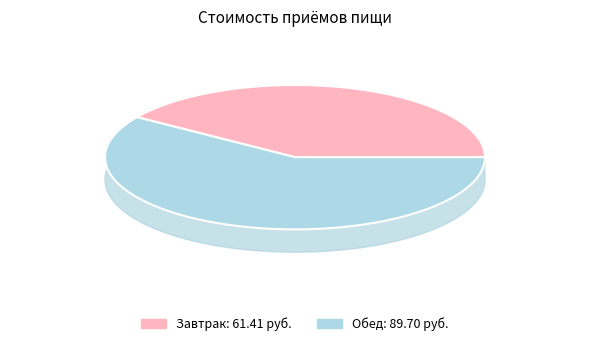

To the nearest percent, what is the difference between the largest and smallest slice percentages?

19%